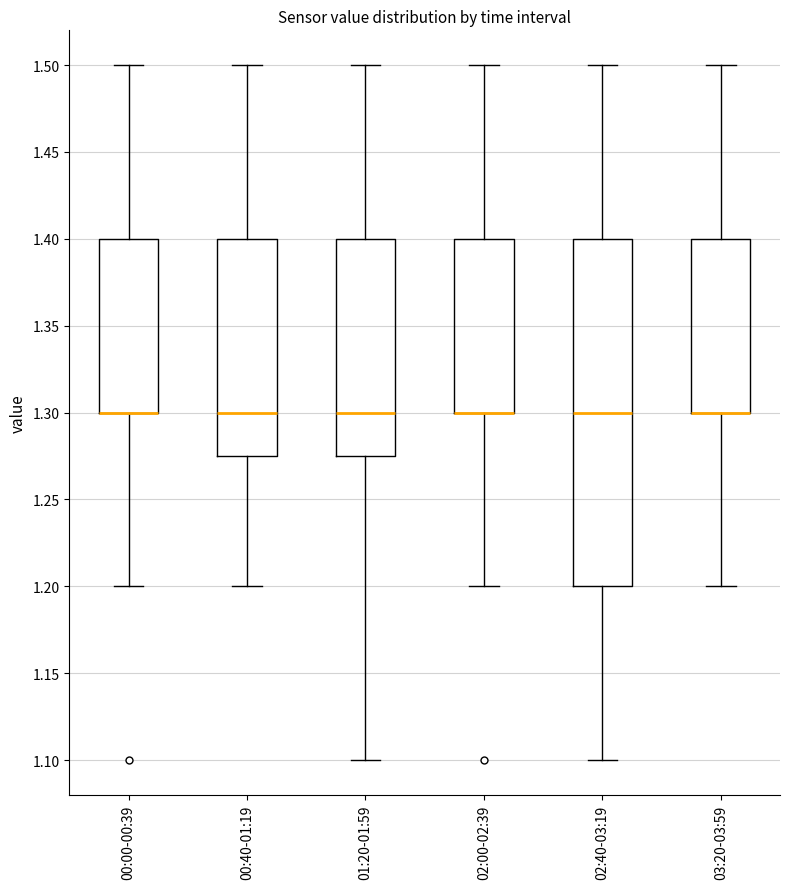

Where does the lower whisker of the box for 01:20-01:59 end on the y-axis? The values are not printed on the chart, so give them approximately, as read against the axis.

1.100